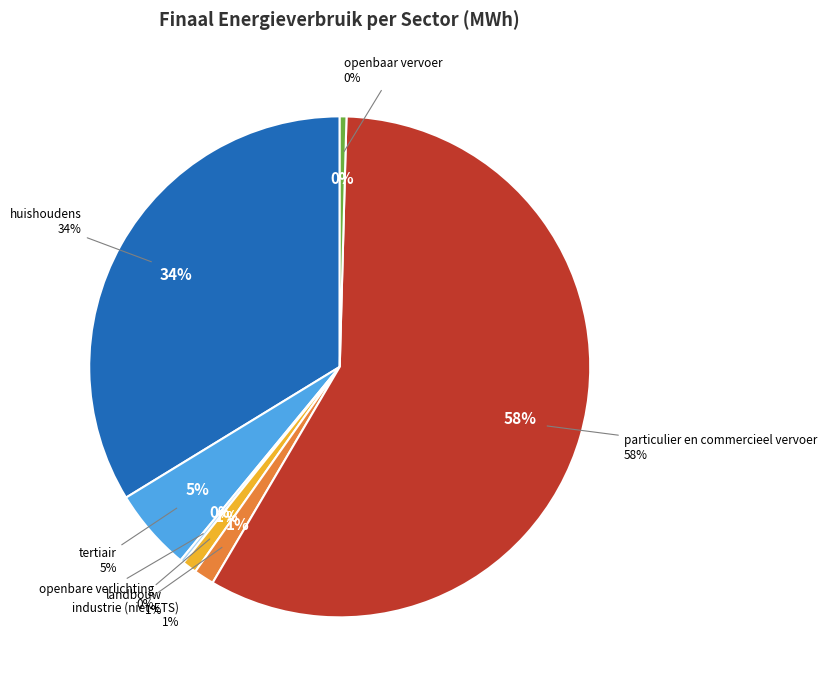

What is the change in value from tertiair to landbouw?

-15231.2